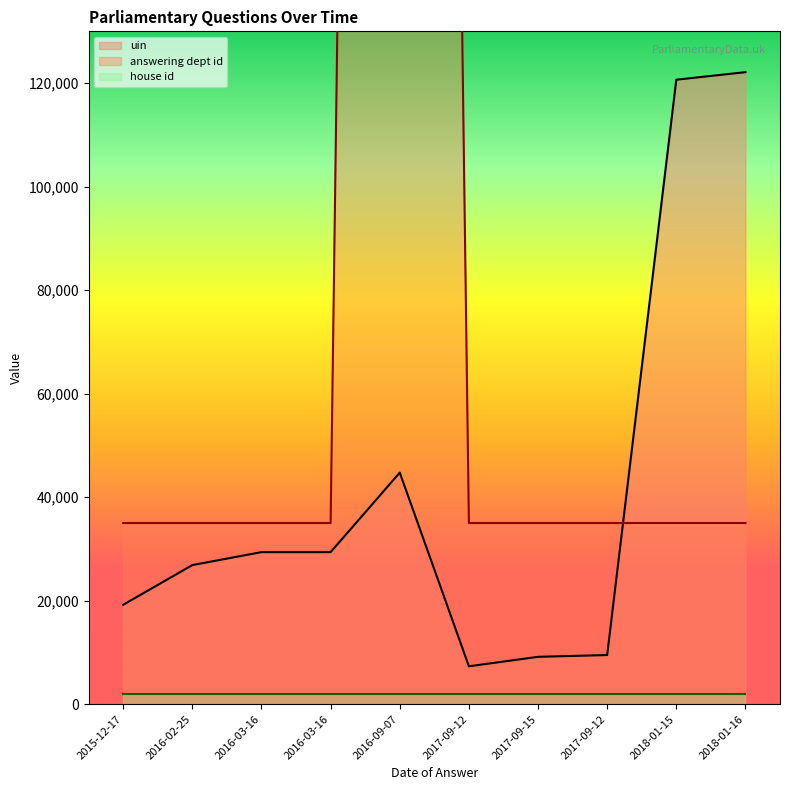

The uin series shows 27150 at 2015-12-17. True or false?

False